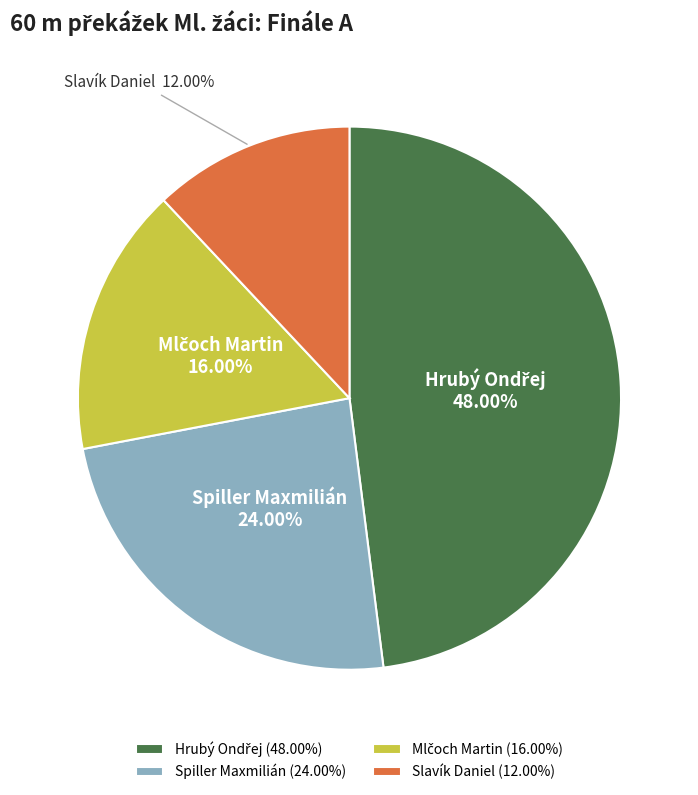

How many slices are in this pie chart?

4